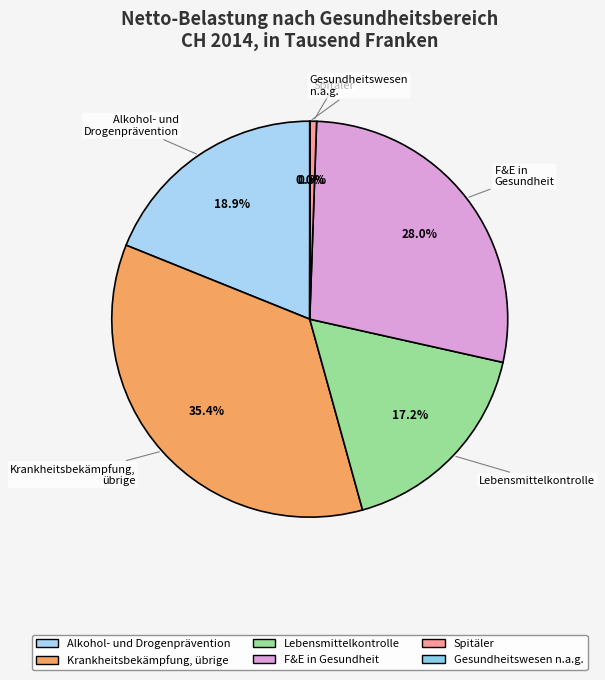

Is there any slice that represents more than half of the pie?

No